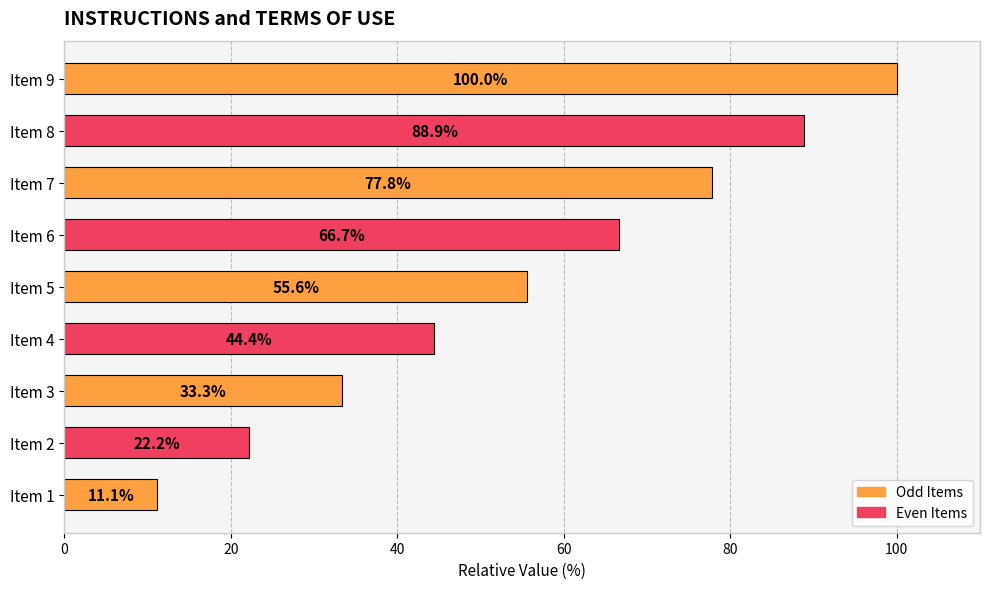

List the labels in order of value, smallest first.

Item 1, Item 2, Item 3, Item 4, Item 5, Item 6, Item 7, Item 8, Item 9